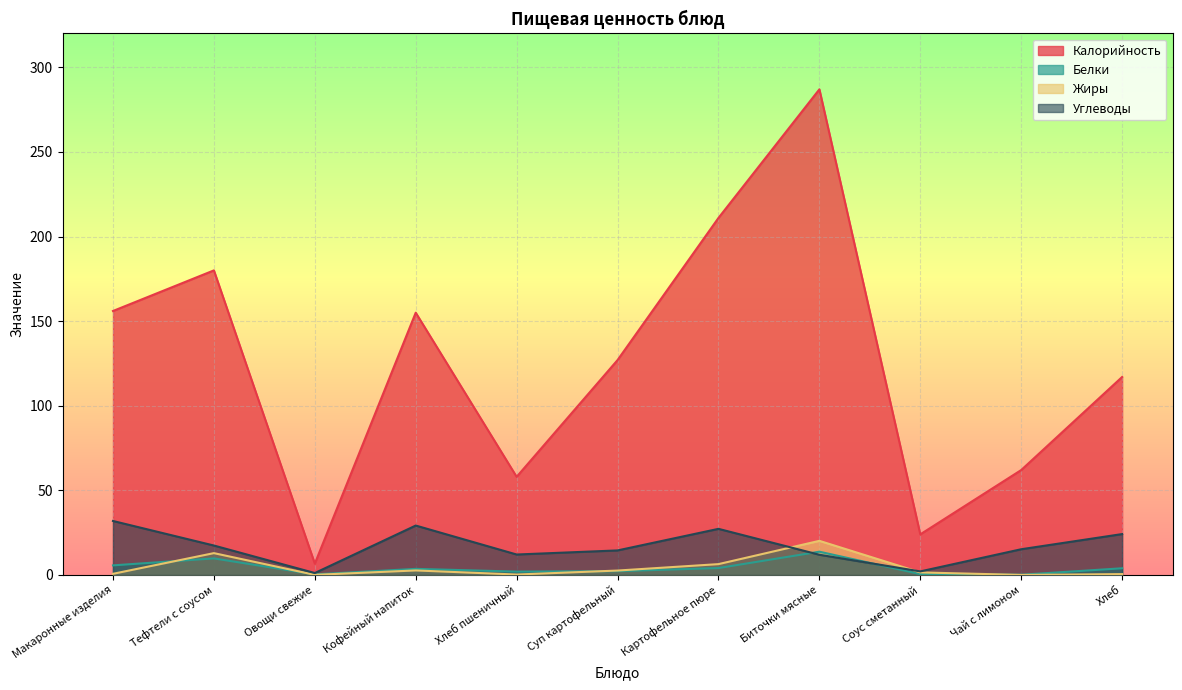

Is it true that Углеводы equals 37.8 at Хлеб?

False